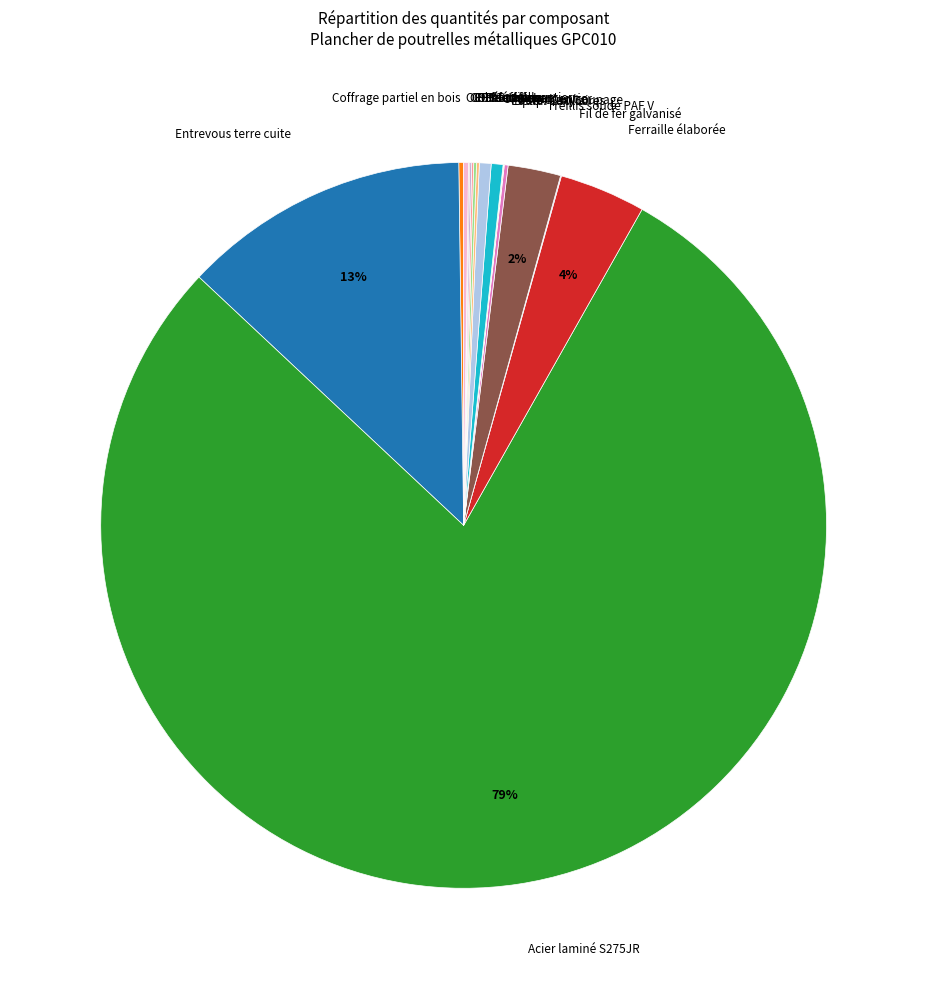

Is the sum of Acier laminé S275JR and Treillis soudé PAF V greater than half?

Yes